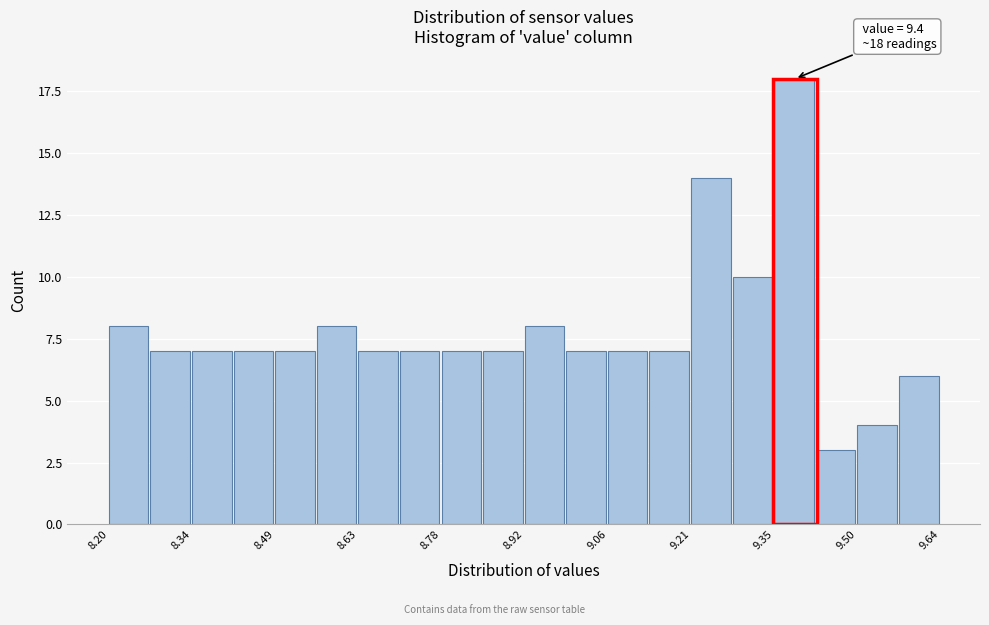

Read against the x-axis, roughly where is the centre of the tallest bar?

9.38